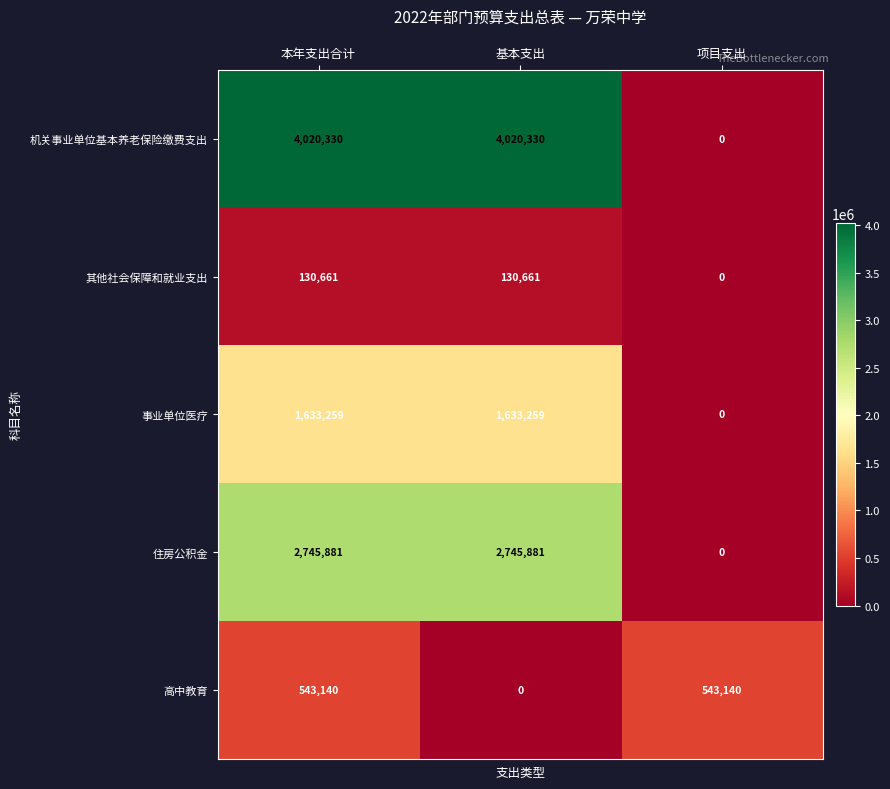

Which series has the largest total across all categories?

机关事业单位基本养老保险缴费支出